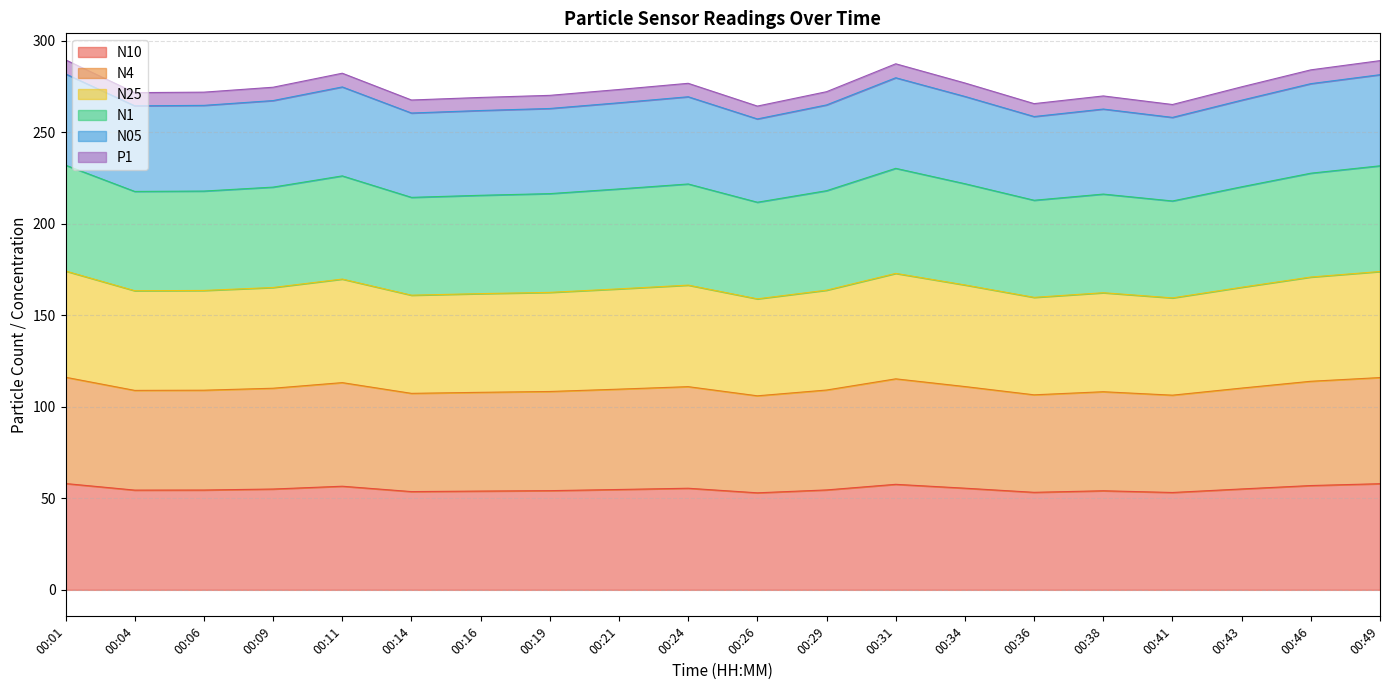

What is the total value across all series at 00:43?

274.7